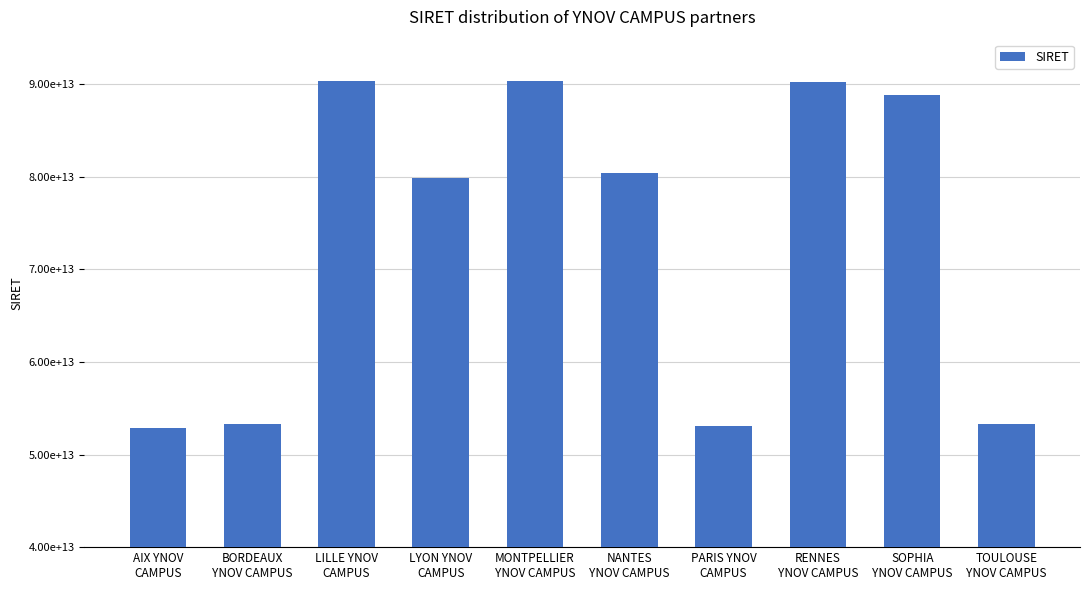

What is the difference between the values at RENNES
YNOV CAMPUS and LILLE YNOV
CAMPUS?

8676299998